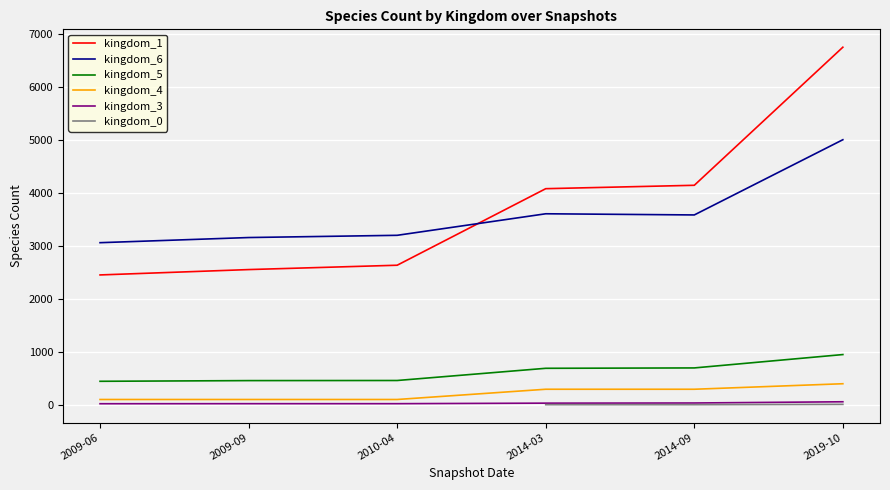

In kingdom_6, how many points are lower than both neighbors (excluding endpoints)?

1